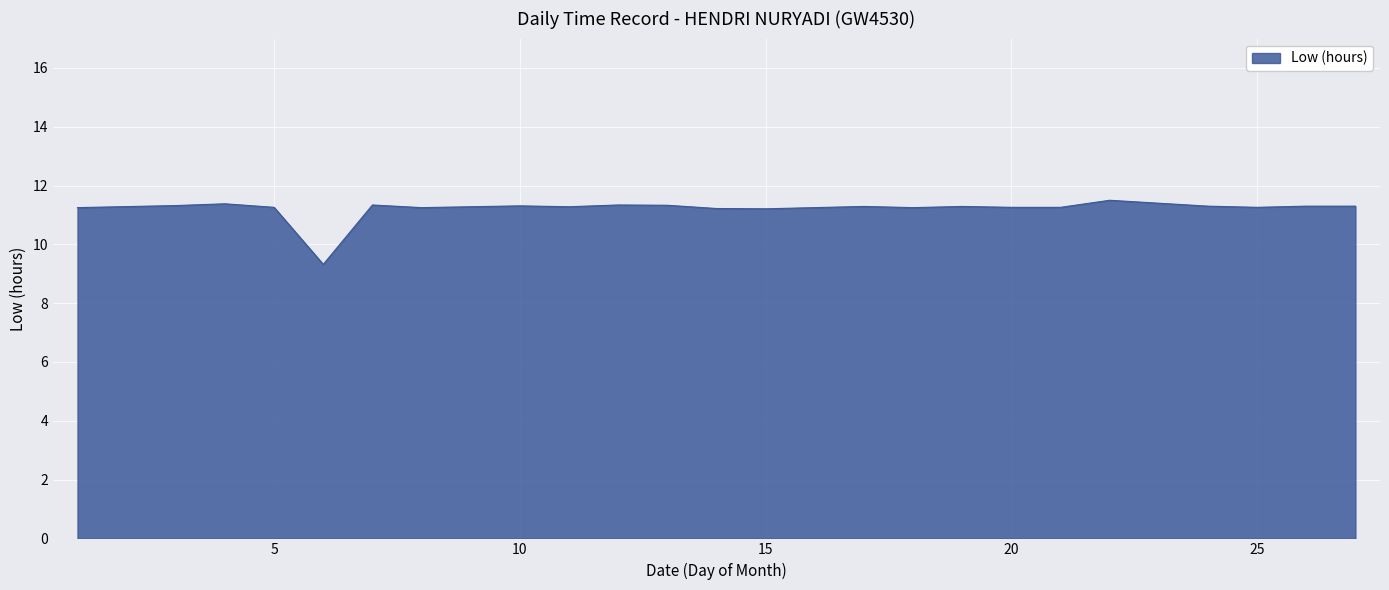

What is the greatest value displayed?

11.5